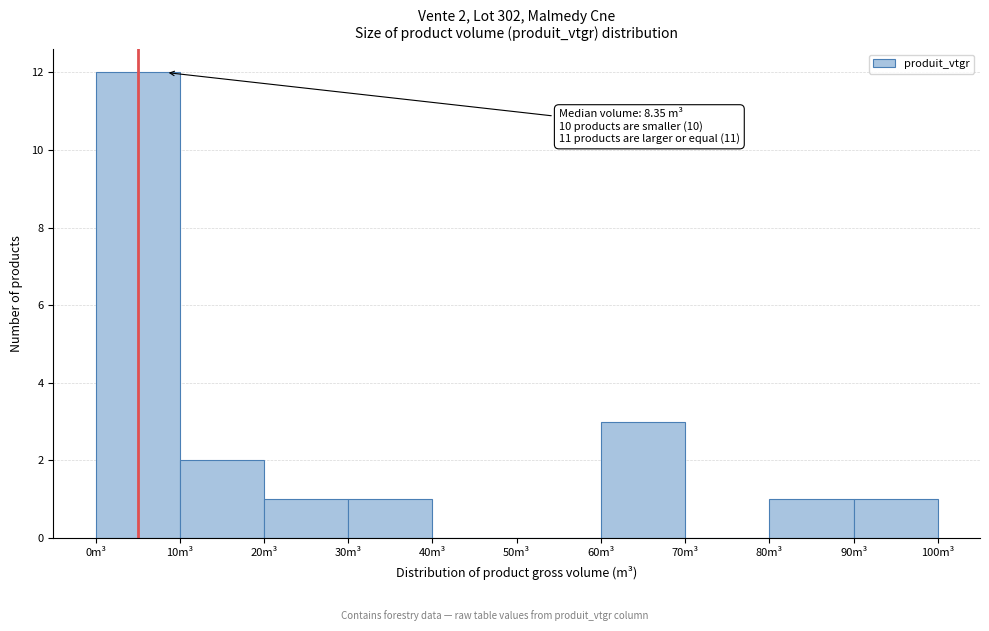

Which range on the x-axis has the tallest bar?

0 to 10